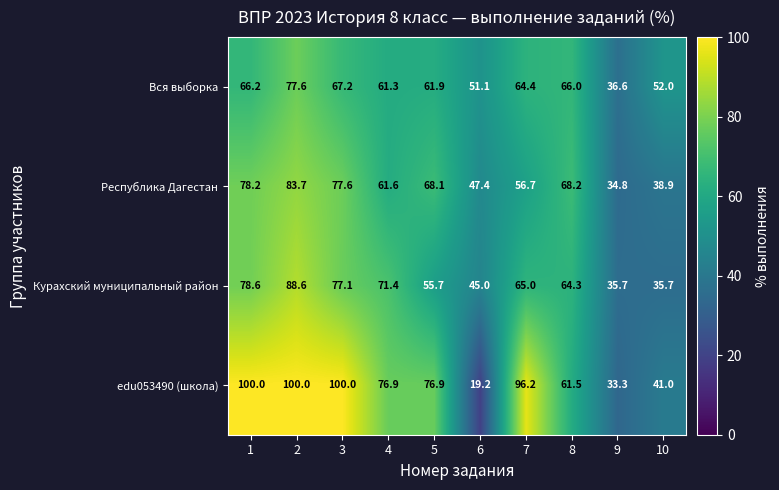

What is the minimum value shown in the chart?

19.2